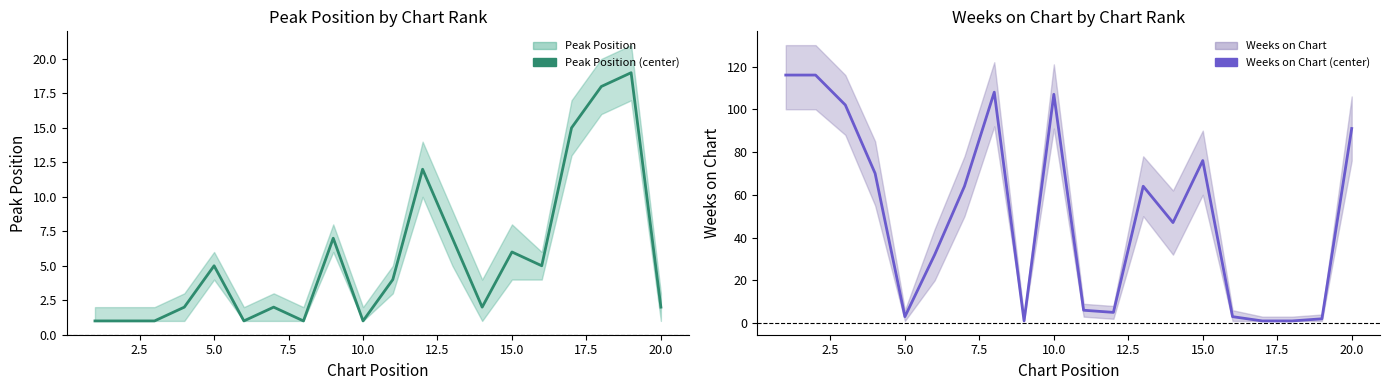

How many lines are shown in the chart?

2